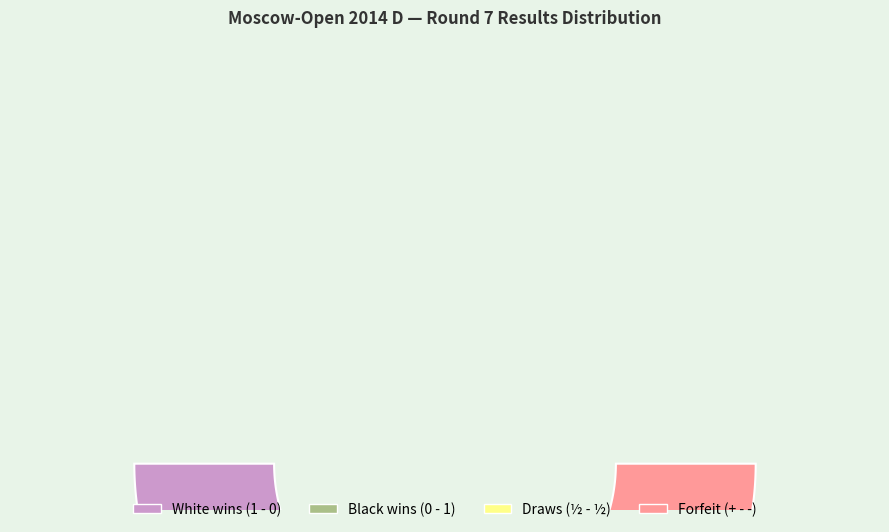

To the nearest percent, what is the difference between the 1 - 0 and 0 - 1 slice percentages?

12%